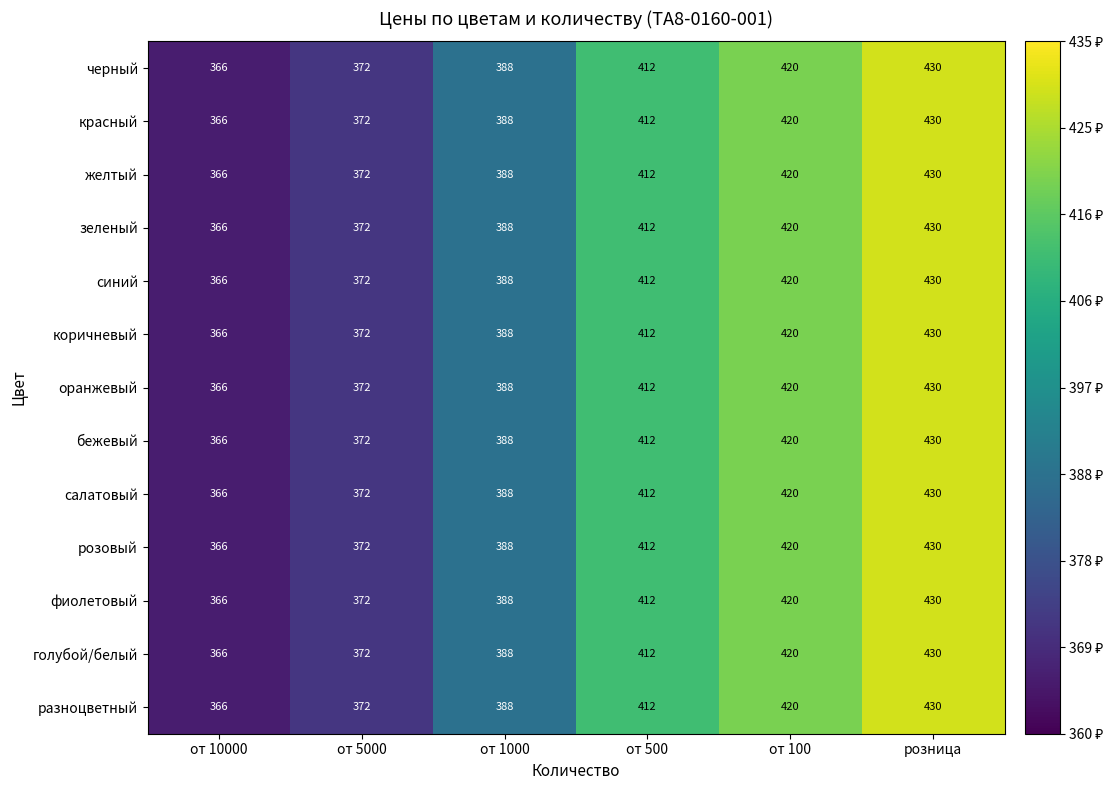

What is the maximum value shown in the chart?

430